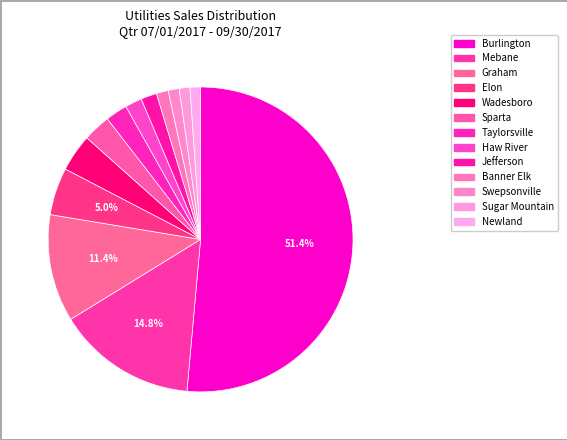

To the nearest percent, what percentage of the pie is Burlington?

51%